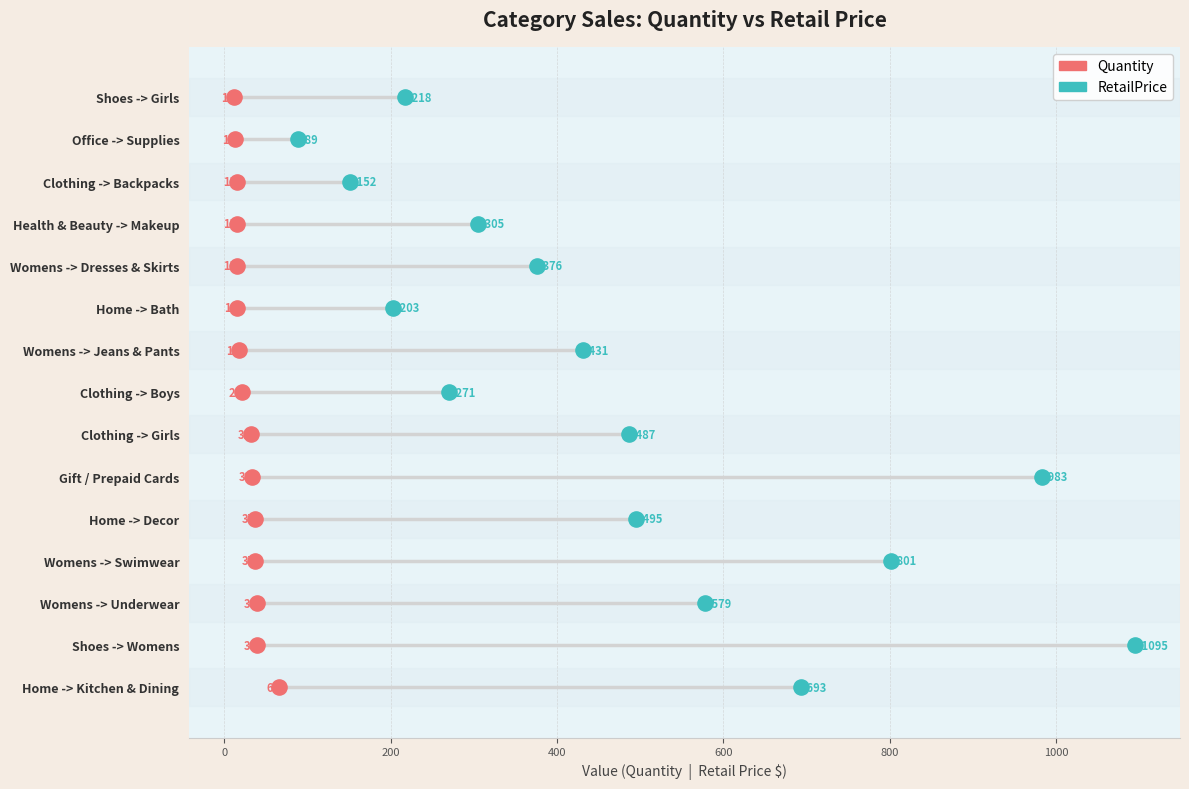

Which series reaches the minimum Y coordinate?

Quantity